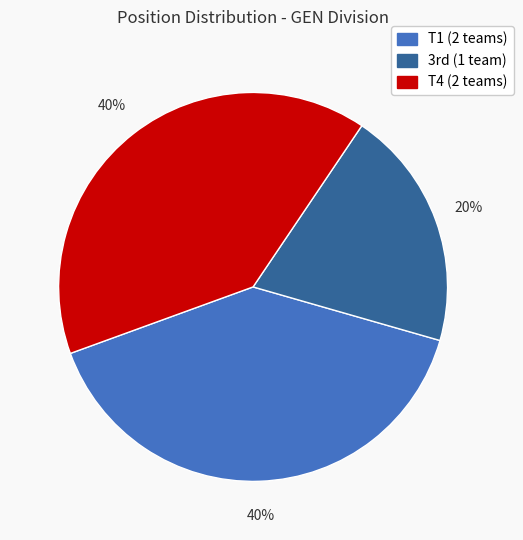

Is there any slice that represents more than half of the pie?

No